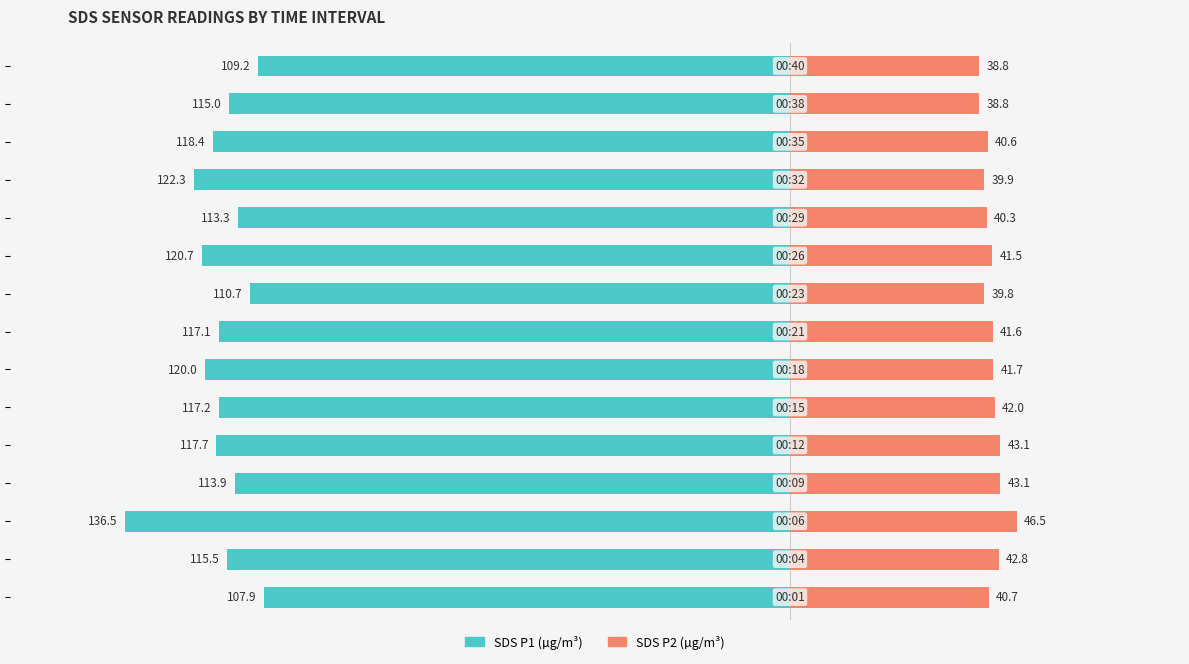

Reading right to left, what are all the values shown in this chart?

SDS P1: 14=-109.2	13=-115.0	12=-118.4	11=-122.3	10=-113.3	9=-120.7	8=-110.7	7=-117.1	6=-120.0	5=-117.2	4=-117.7	3=-113.9	2=-136.5	1=-115.5	0=-107.9
SDS P2: 14=38.8	13=38.8	12=40.6	11=39.9	10=40.3	9=41.5	8=39.8	7=41.6	6=41.7	5=42.0	4=43.1	3=43.1	2=46.5	1=42.8	0=40.7